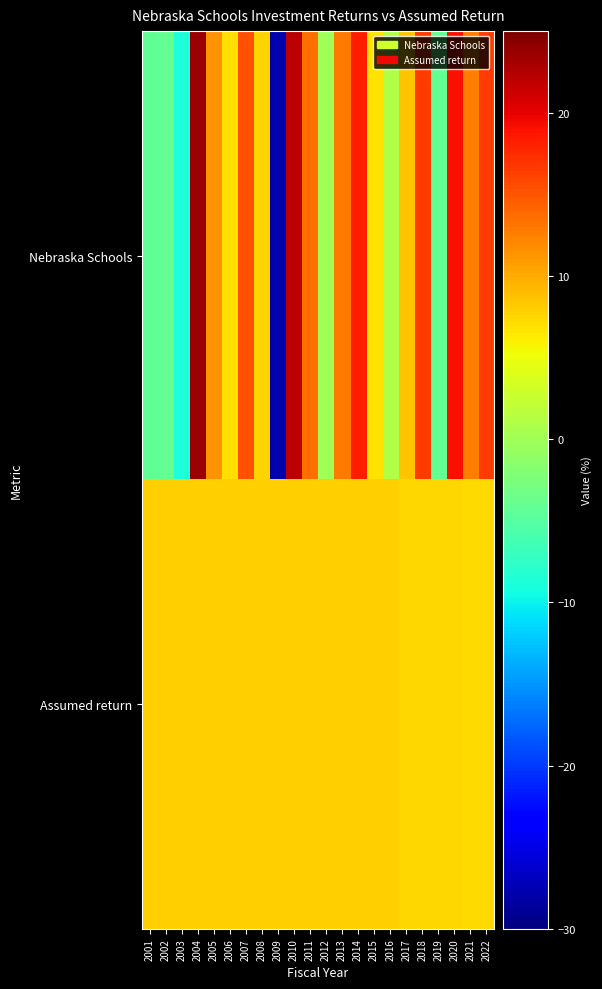

Reading left to right, transcribe all the data shown in this chart.

Nebraska Schools: 2001=-4.2	2002=-4.2	2003=-8.8	2004=23.6	2005=11.4	2006=7.0	2007=15.2	2008=7.8	2009=-27.8	2010=22.1	2011=13.4	2012=0.0	2013=12.9	2014=18.3	2015=6.9	2016=1.1	2017=8.6	2018=16.6	2019=-4.2	2020=19.0	2021=12.7	2022=16.6
Assumed return: 2001=8.0	2002=8.0	2003=8.0	2004=8.0	2005=8.0	2006=8.0	2007=8.0	2008=8.0	2009=8.0	2010=8.0	2011=8.0	2012=8.0	2013=8.0	2014=8.0	2015=8.0	2016=8.0	2017=7.5	2018=7.5	2019=7.5	2020=7.5	2021=7.3	2022=7.2